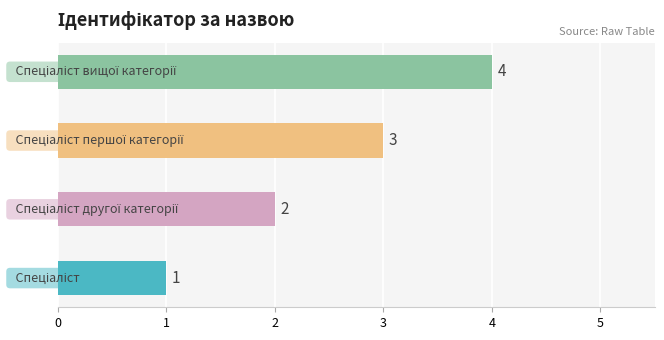

What is the label of the 2nd bar from the right?

Спеціаліст першої категорії